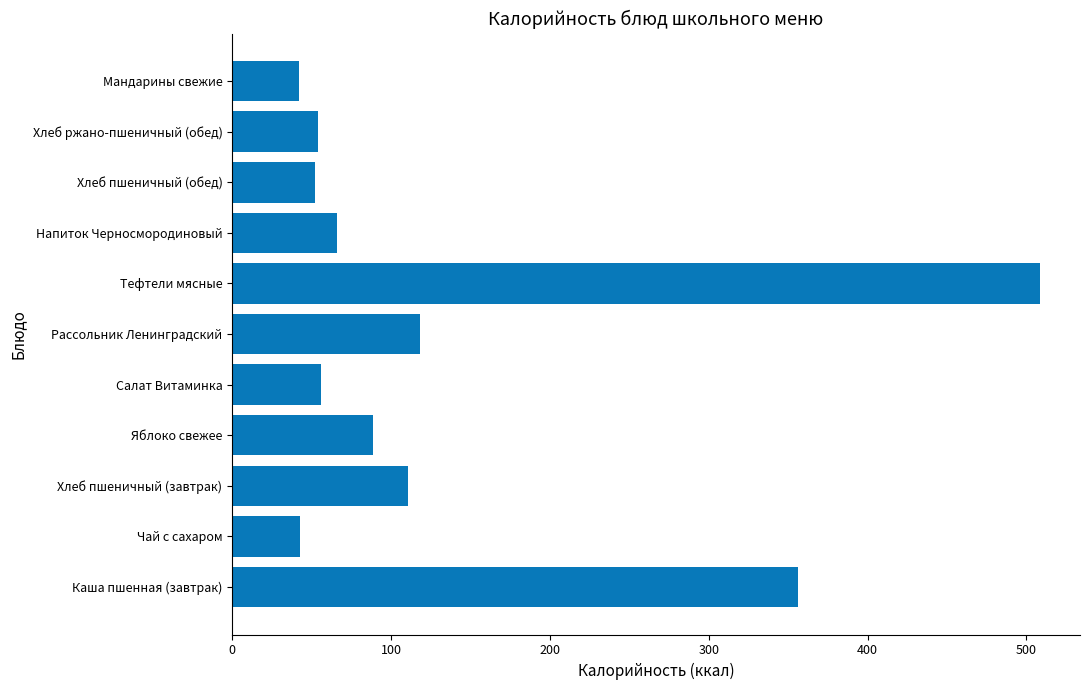

What is the change in value from Каша пшенная (завтрак) to Напиток Черносмородиновый?

-290.0